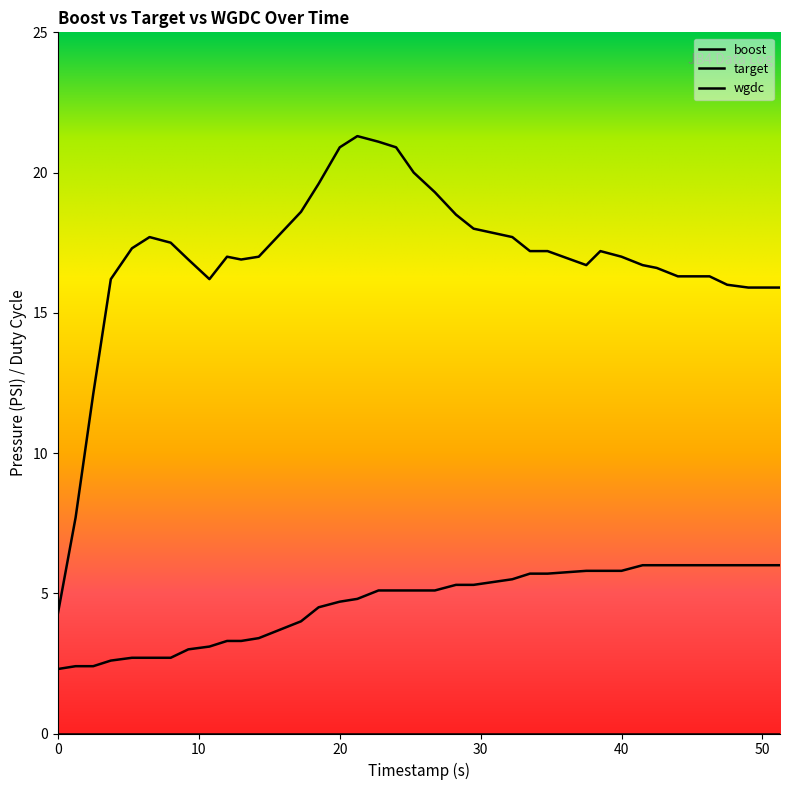

What is the label of the 21st point from the left?

20